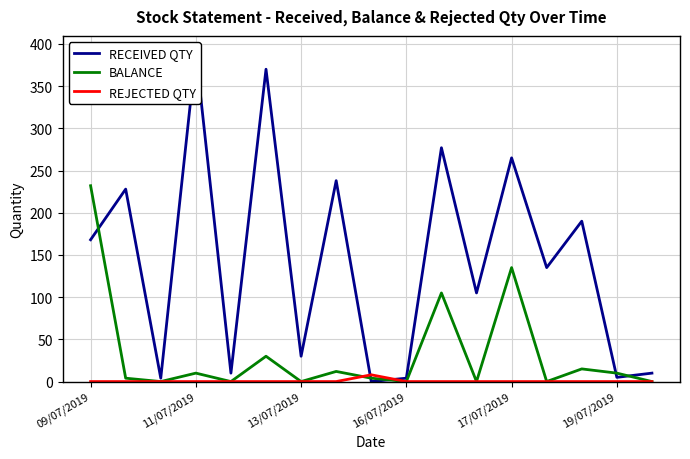

How many times do RECEIVED QTY and BALANCE cross each other?

5